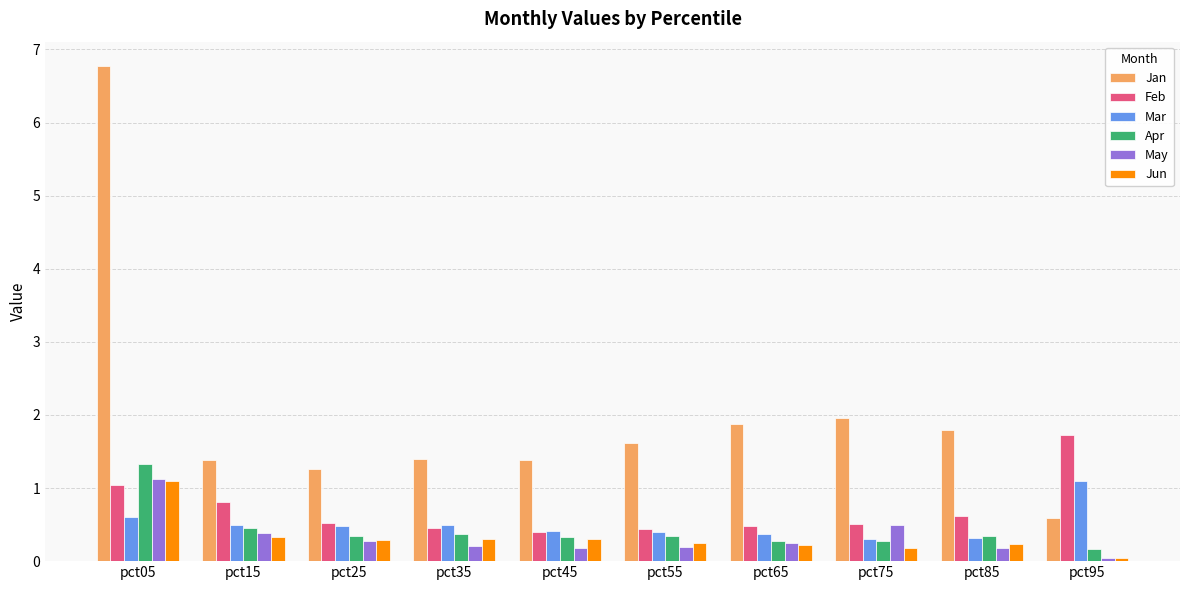

At which category does the chart reach its peak across all series?

pct05